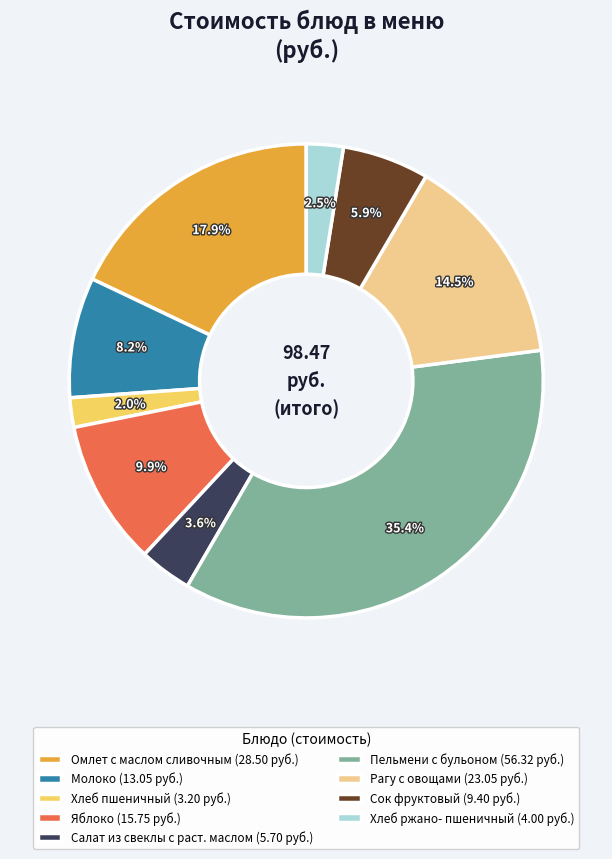

How many segments does this pie chart have?

9